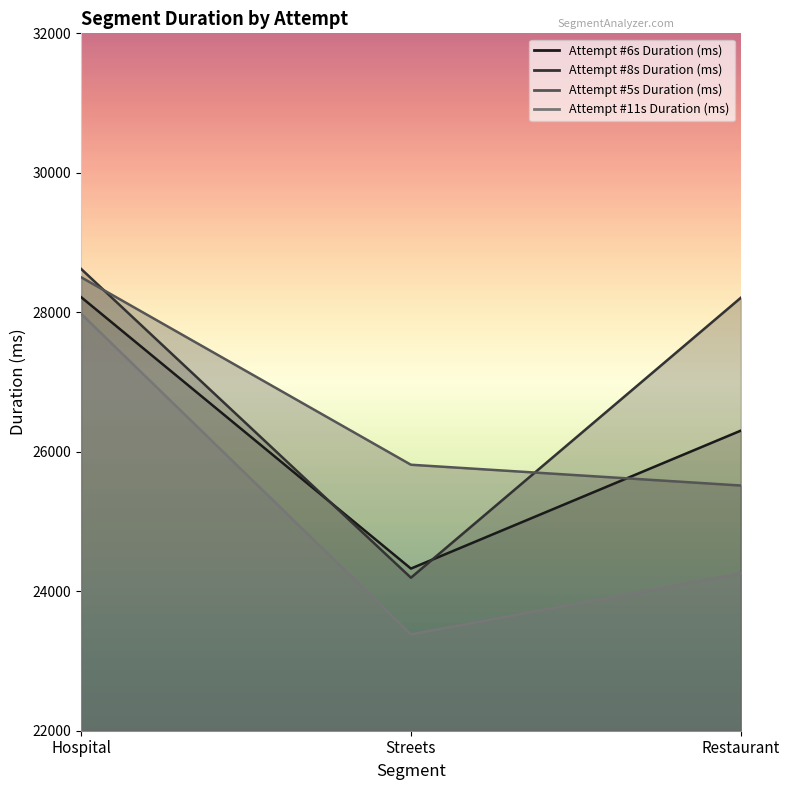

At which label does Attempt #5s Duration (ms) reach its peak?

Hospital